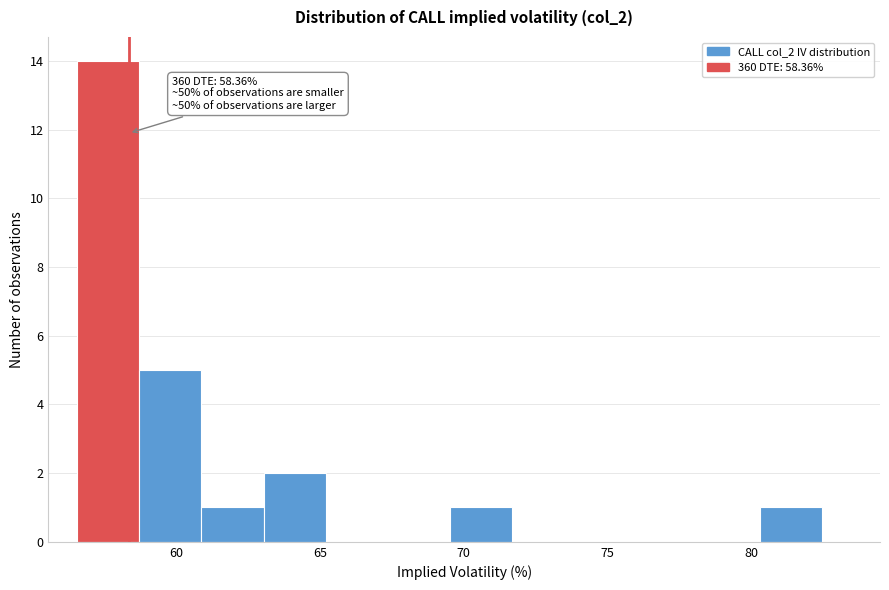

Which range on the x-axis has the tallest bar?

56.5 to 58.5